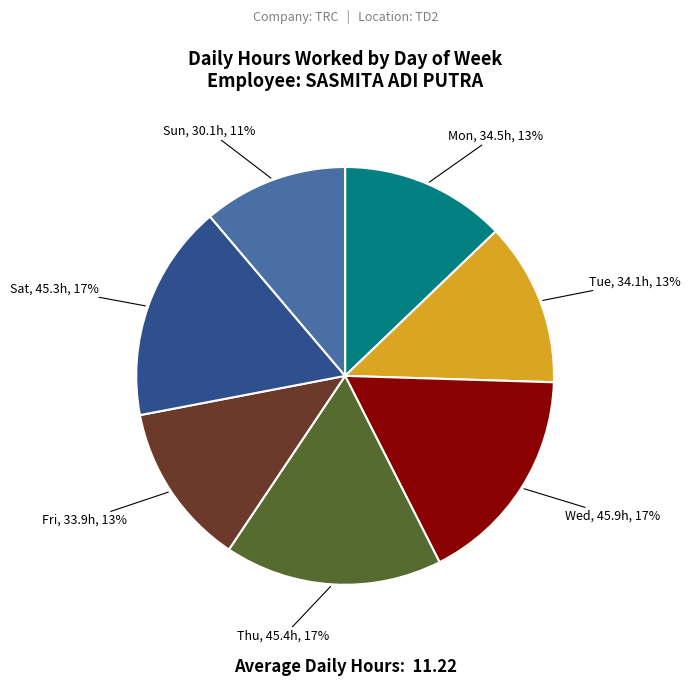

Does any single category account for the majority?

No